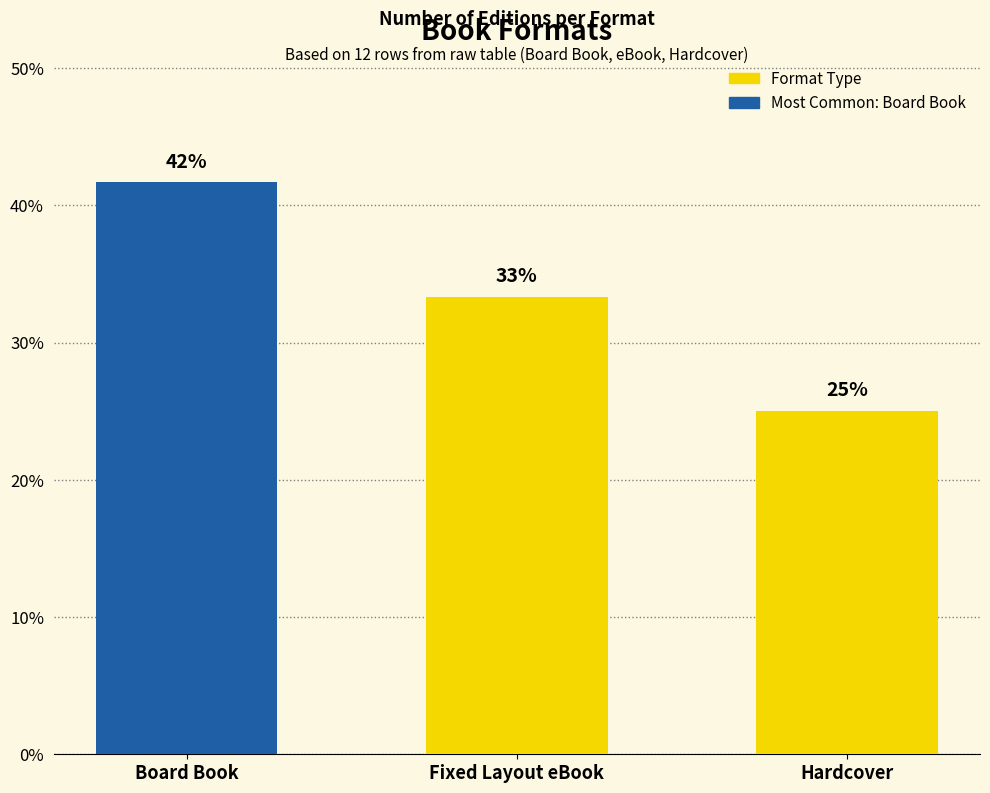

The value at Board Book is 41.7. True or false?

True